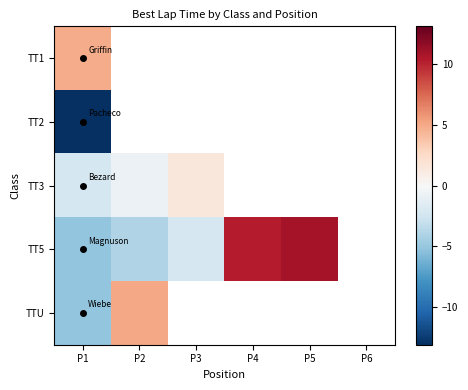

What is the spread (max minus min) of values at P1?

18.0